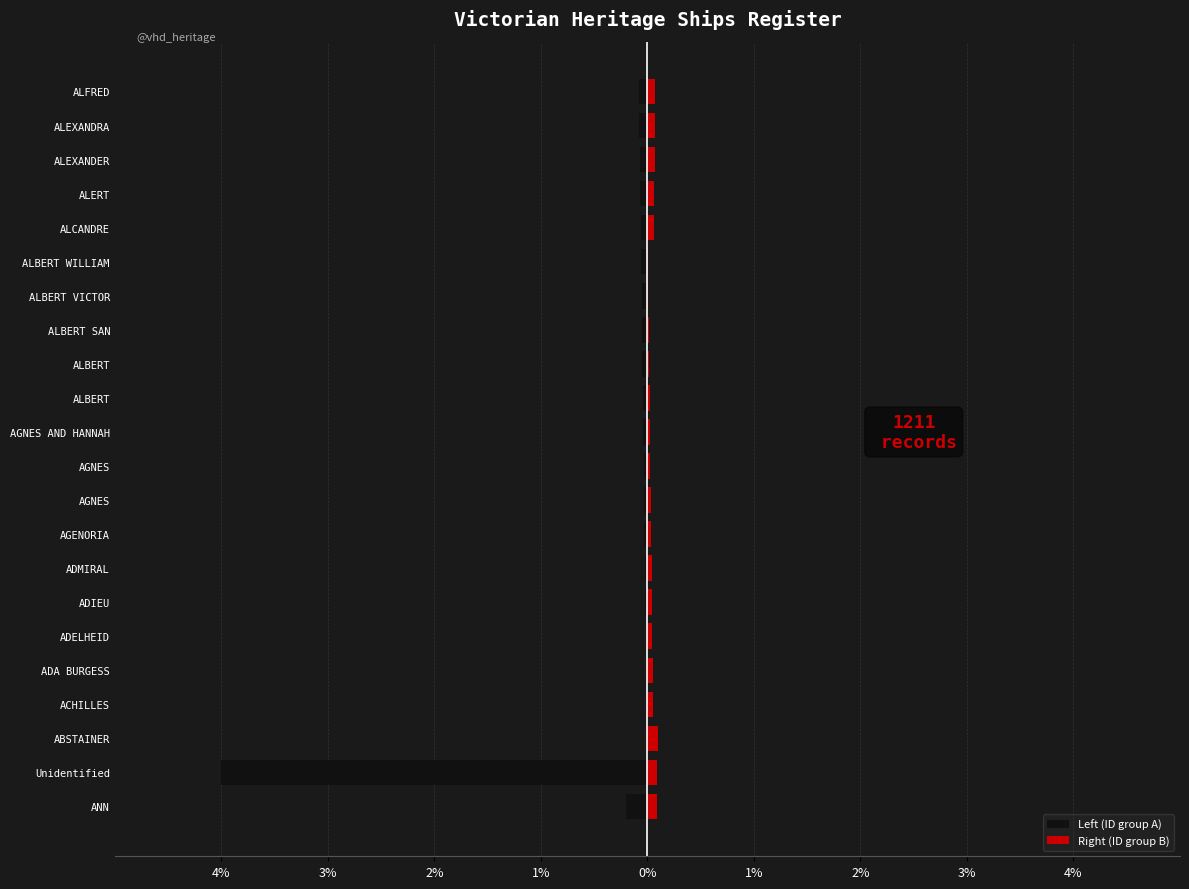

What value does the Right (ID group B) series have at ALEXANDER?

0.1